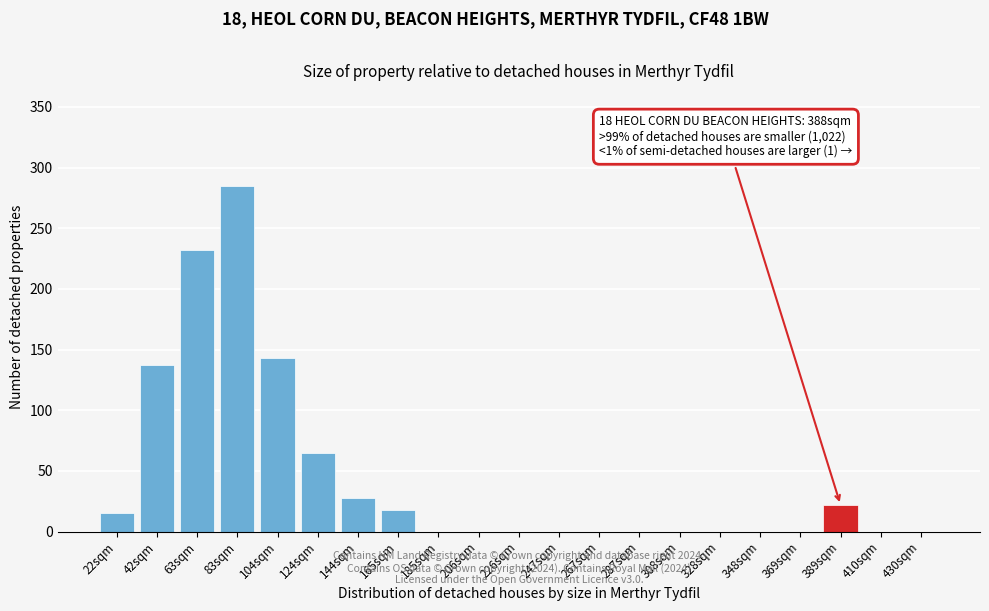

Reading right to left, list all the values displayed in this chart.

430sqm=0	410sqm=0	389sqm=22	369sqm=0	348sqm=0	328sqm=0	308sqm=0	287sqm=0	267sqm=0	247sqm=0	226sqm=0	206sqm=0	185sqm=0	165sqm=18	144sqm=28	124sqm=65	104sqm=143	83sqm=285	63sqm=232	42sqm=137	22sqm=15